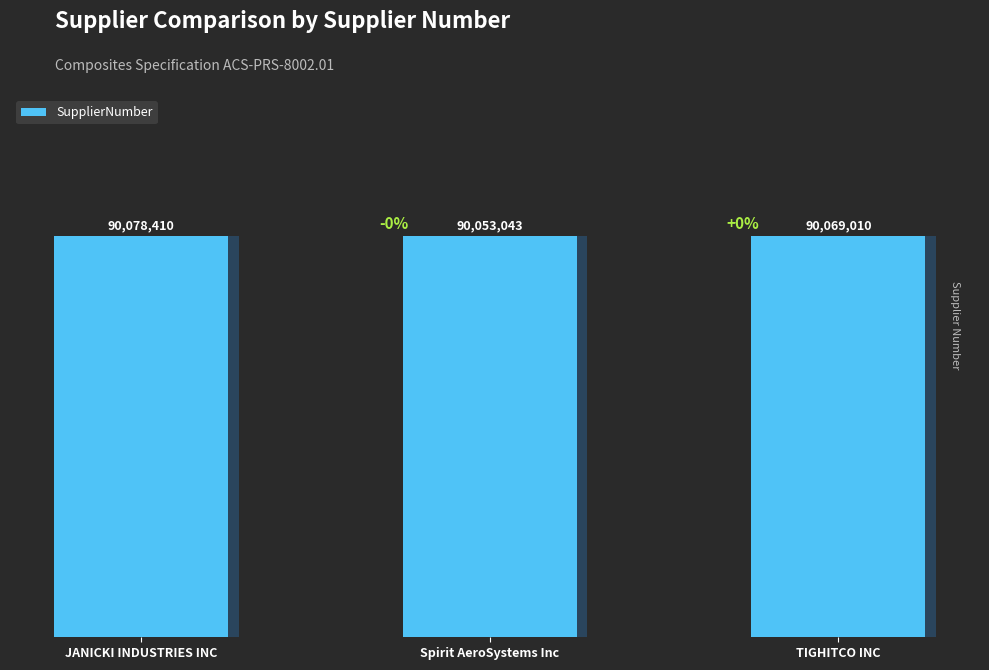

At which label does the data first exceed 90069010?

JANICKI INDUSTRIES INC